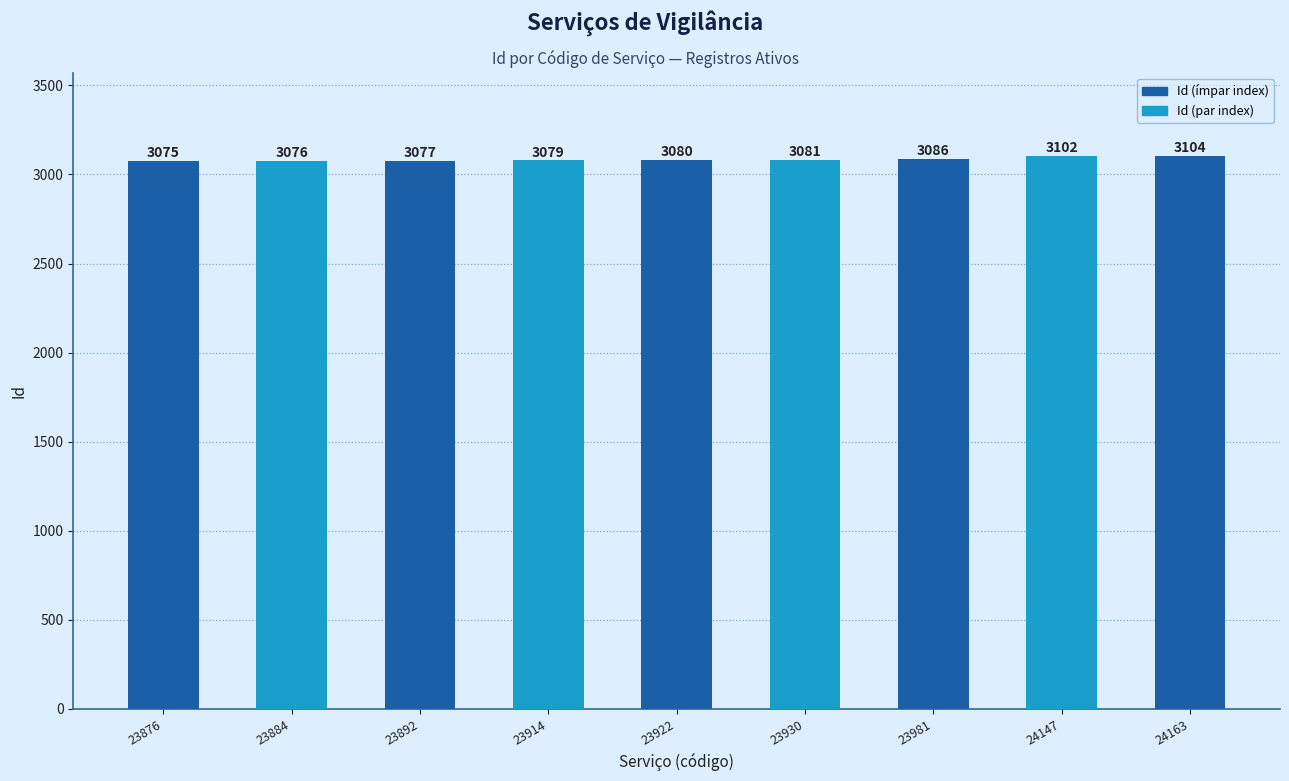

True or false: the data shows 1888 at 23914.

False